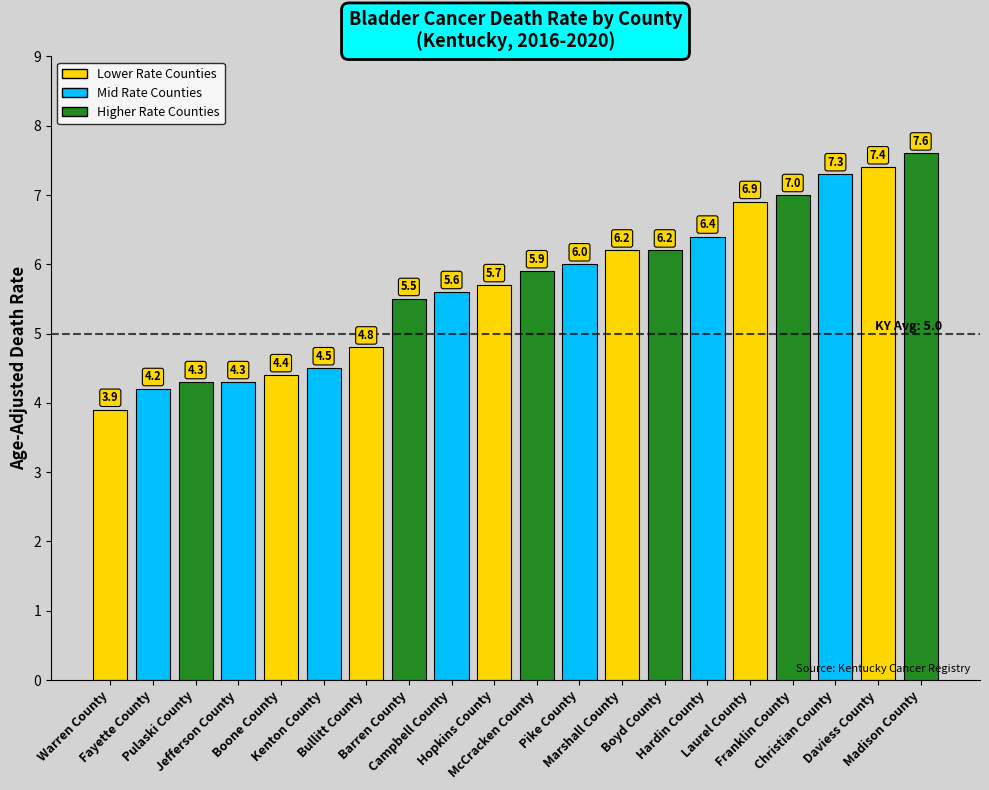

How many distinct data groups are displayed?

1